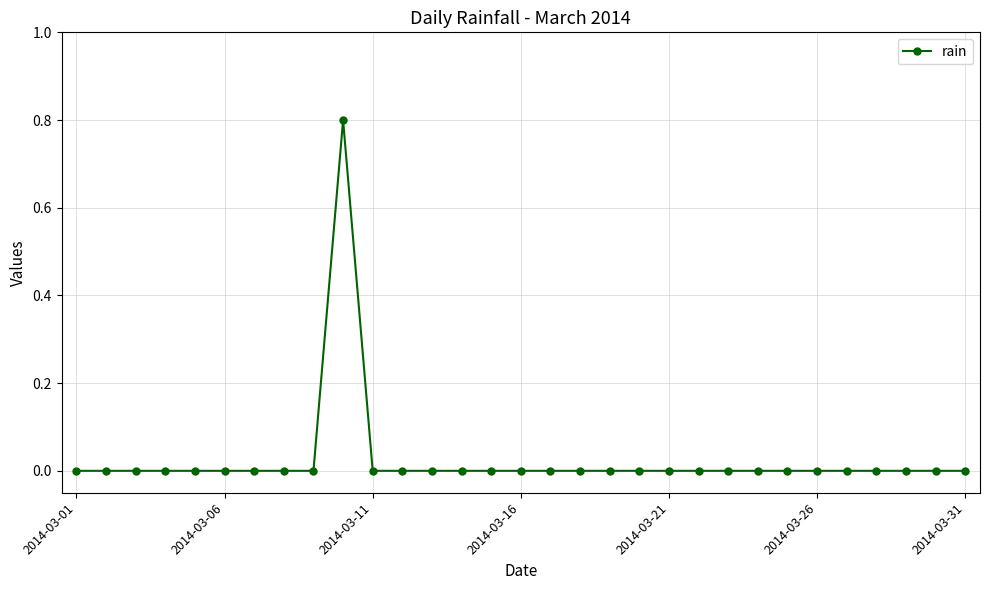

What is the difference between the maximum and minimum values?

0.8